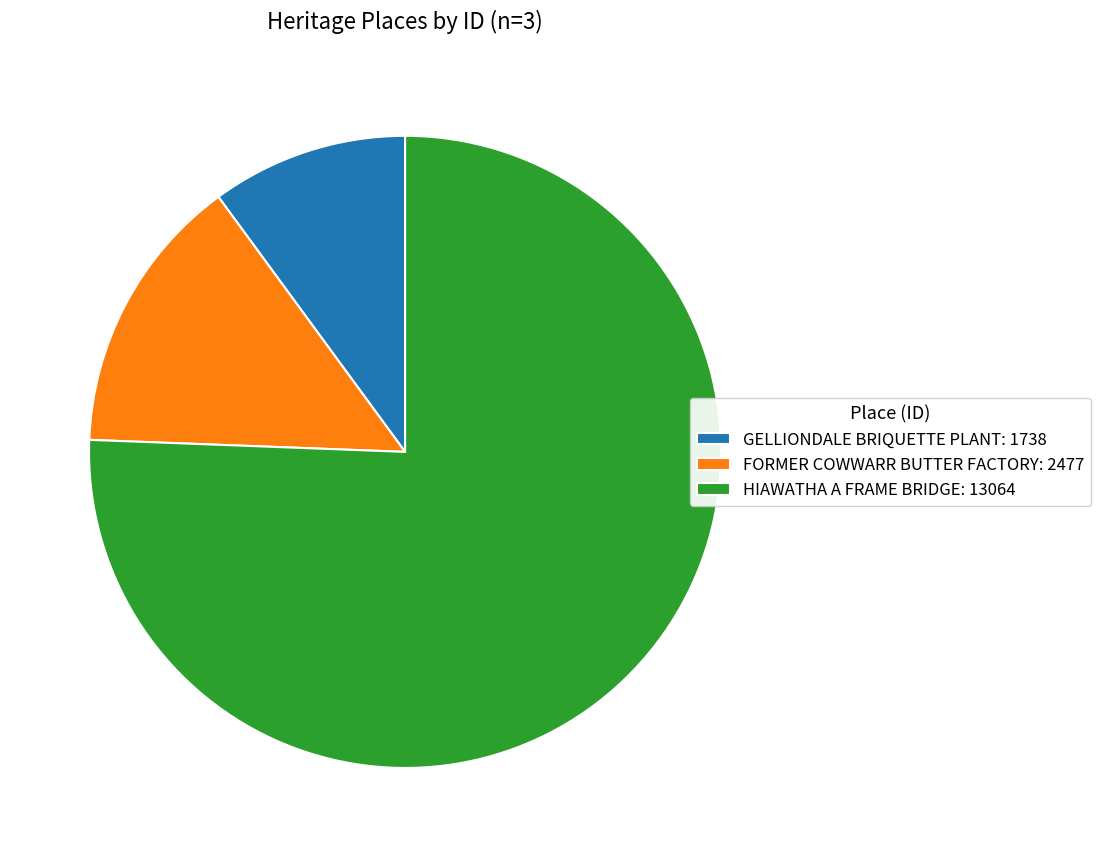

Which category accounts for the majority?

HIAWATHA A FRAME BRIDGE